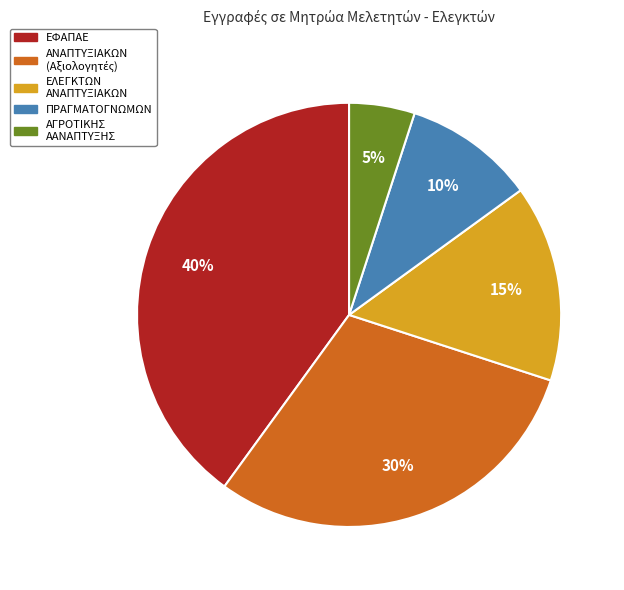

Does any single category account for the majority?

No